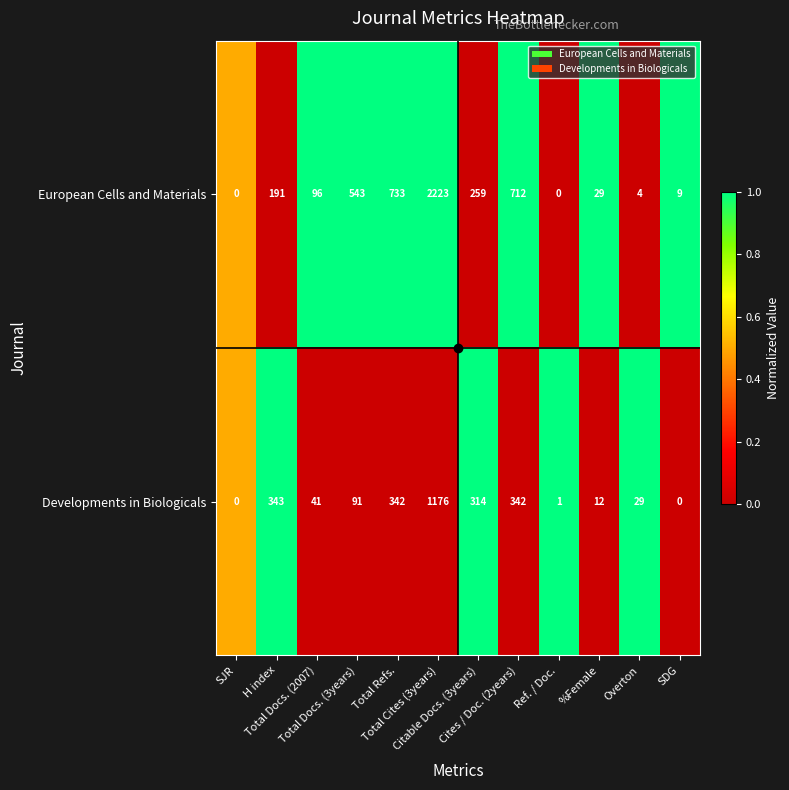

Which series has the largest total across all categories?

European Cells and Materials